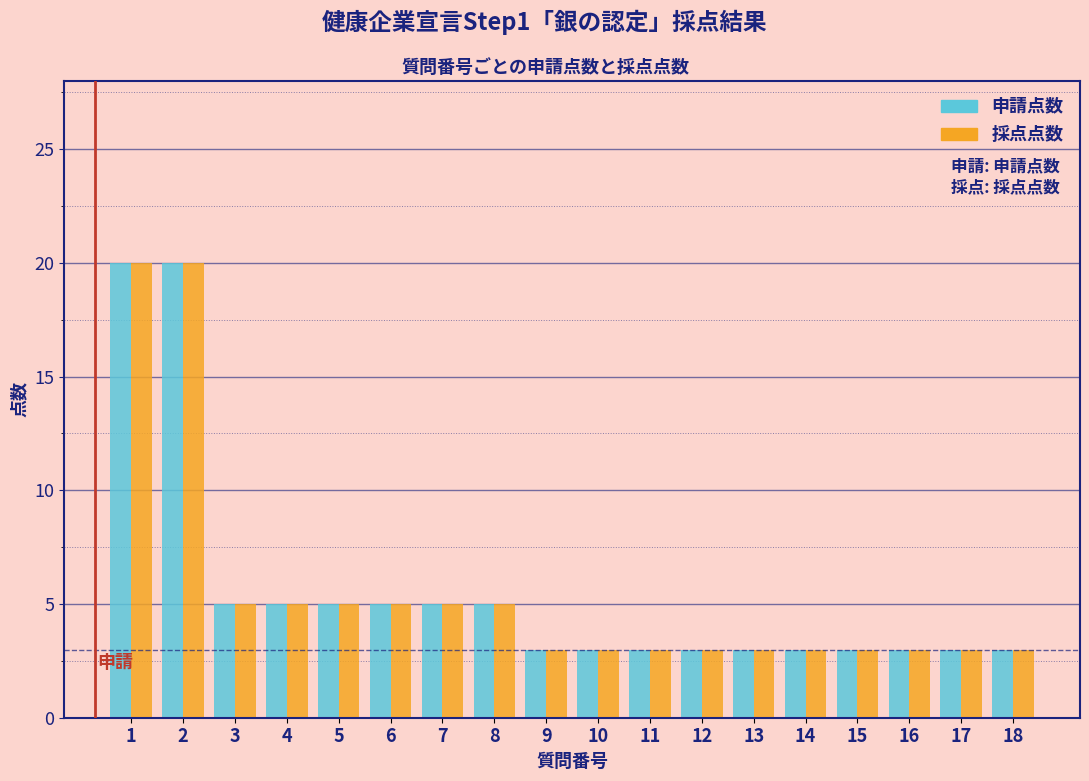

What is the maximum value for 採点点数?

20